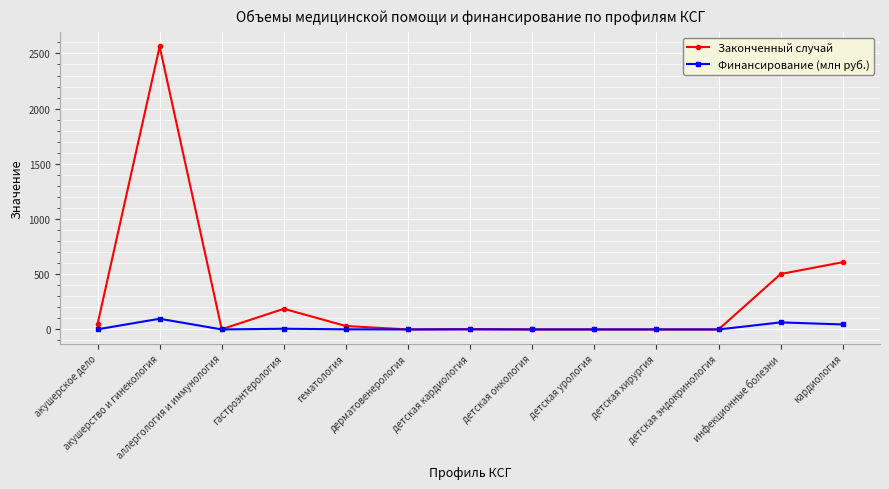

List the series in order of their overall mean, lowest first.

Финансирование (млн руб.), Законченный случай